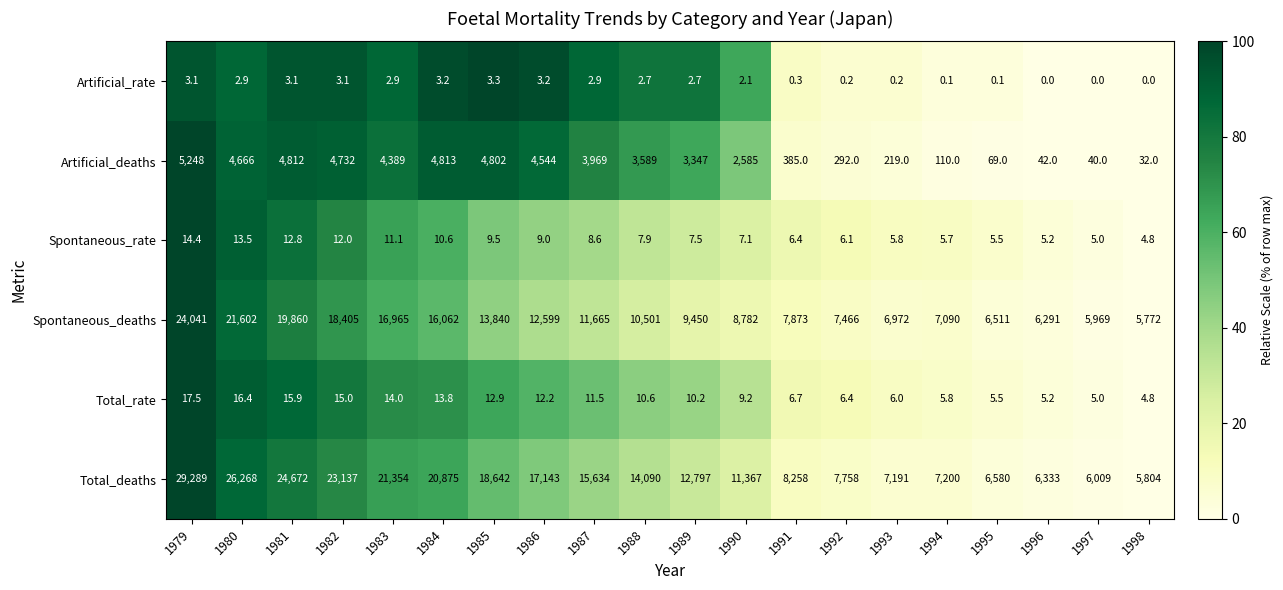

How many data points does each series have?

20